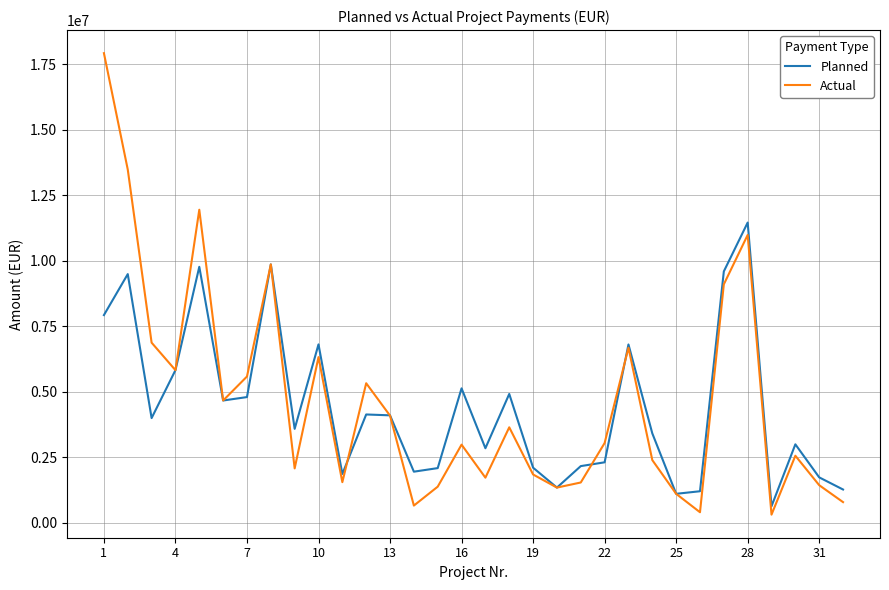

In Planned, how many points are lower than both neighbors (excluding endpoints)?

9